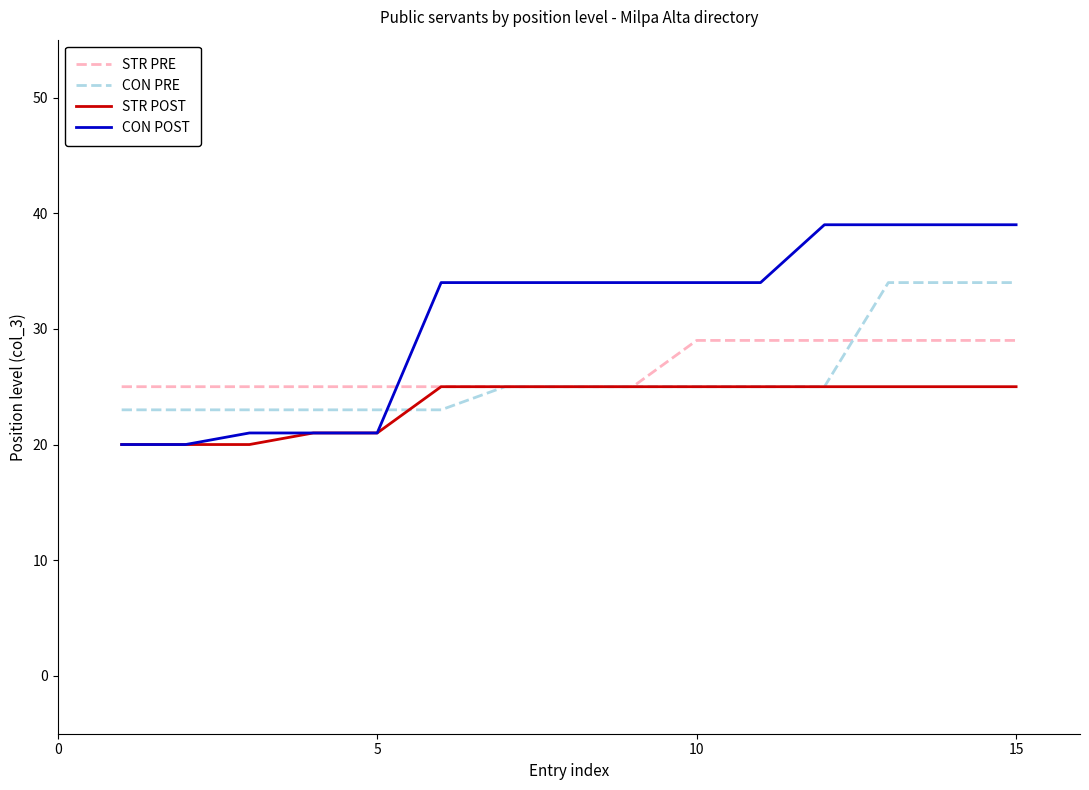

Which series has the largest range (max minus min)?

CON POST